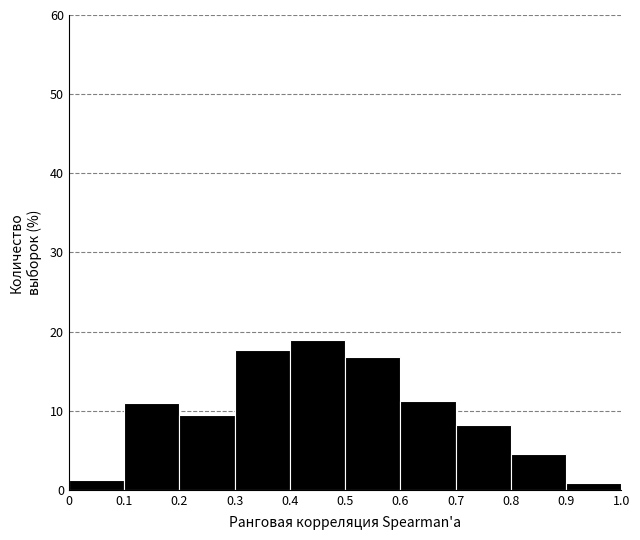

How tall is the bar that spans 0.8 to 0.9 on the x-axis? The values are not printed on the chart, so give them approximately, as read against the axis.

5